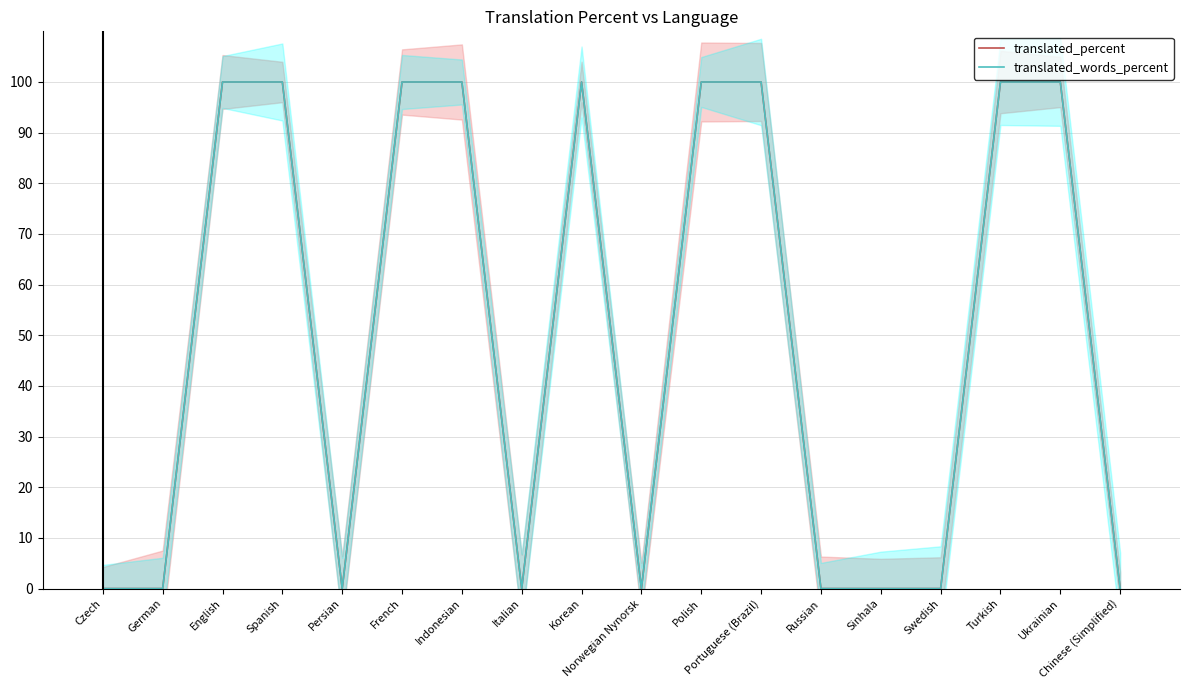

What is the difference between the maximum and minimum values in the translated_percent series?

100